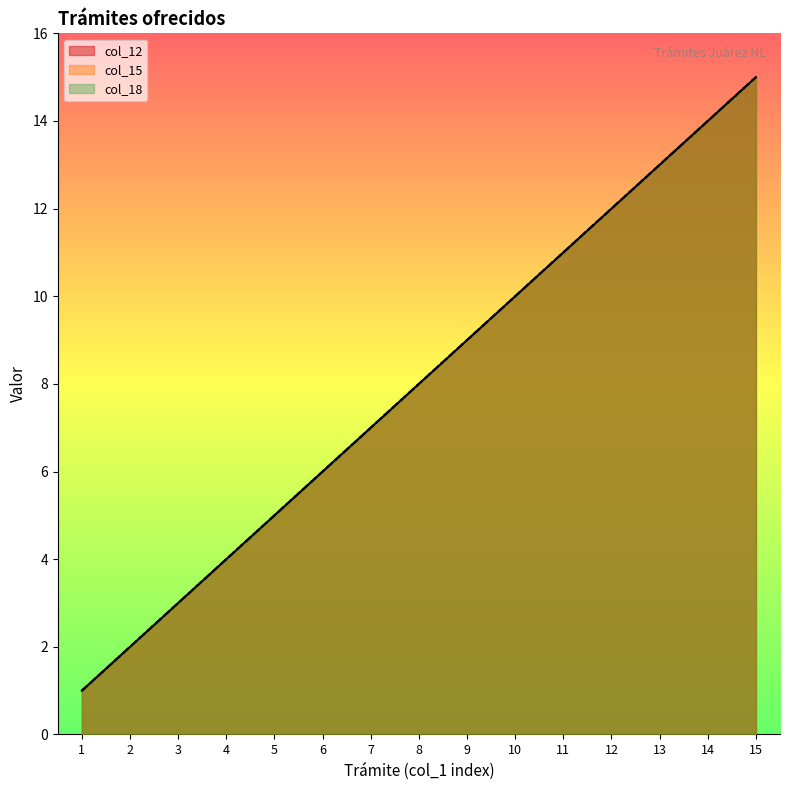

List the series in order of their peak value, highest first.

col_12, col_15, col_18